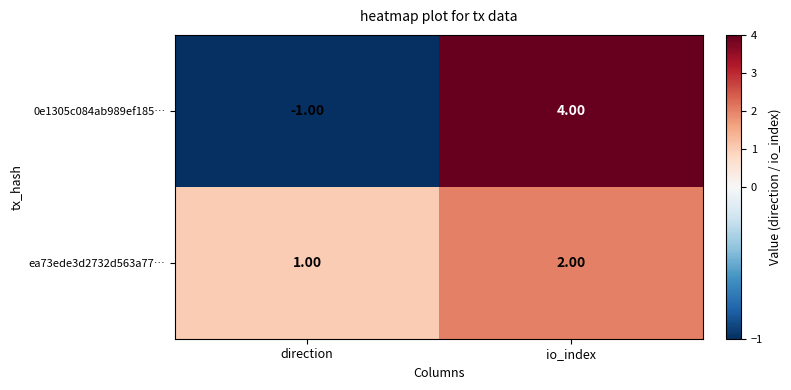

Which category has the highest value in the ea73ede3d2732d563a77… series?

io_index